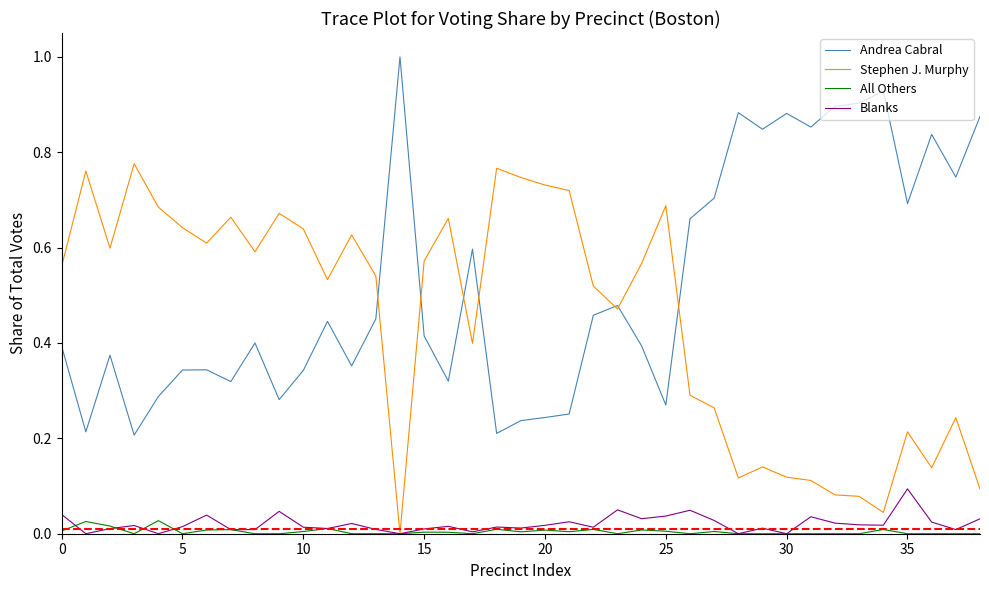

Which series has the largest total across all categories?

Andrea Cabral